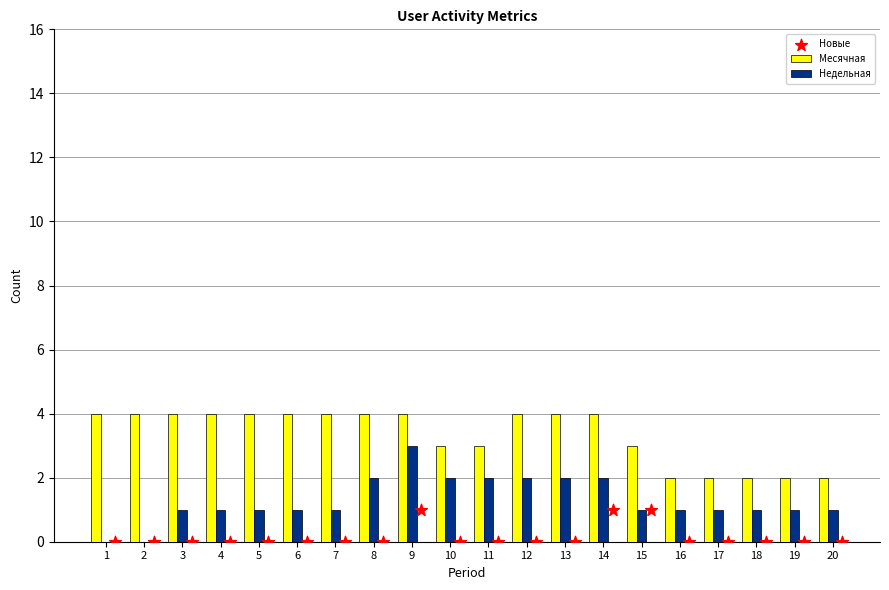

The Месячная series shows 6 at 8. True or false?

False